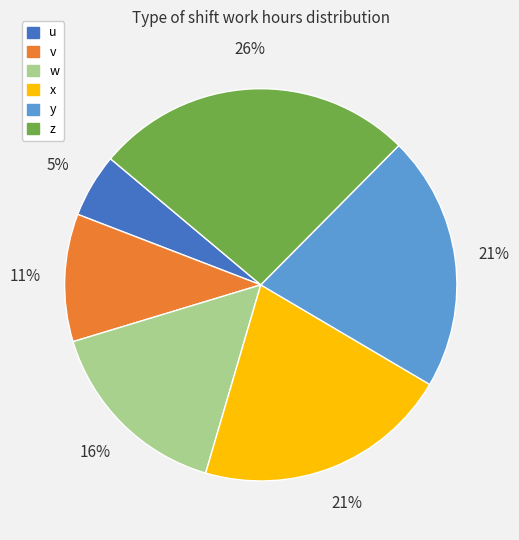

Is there any slice that represents more than half of the pie?

No